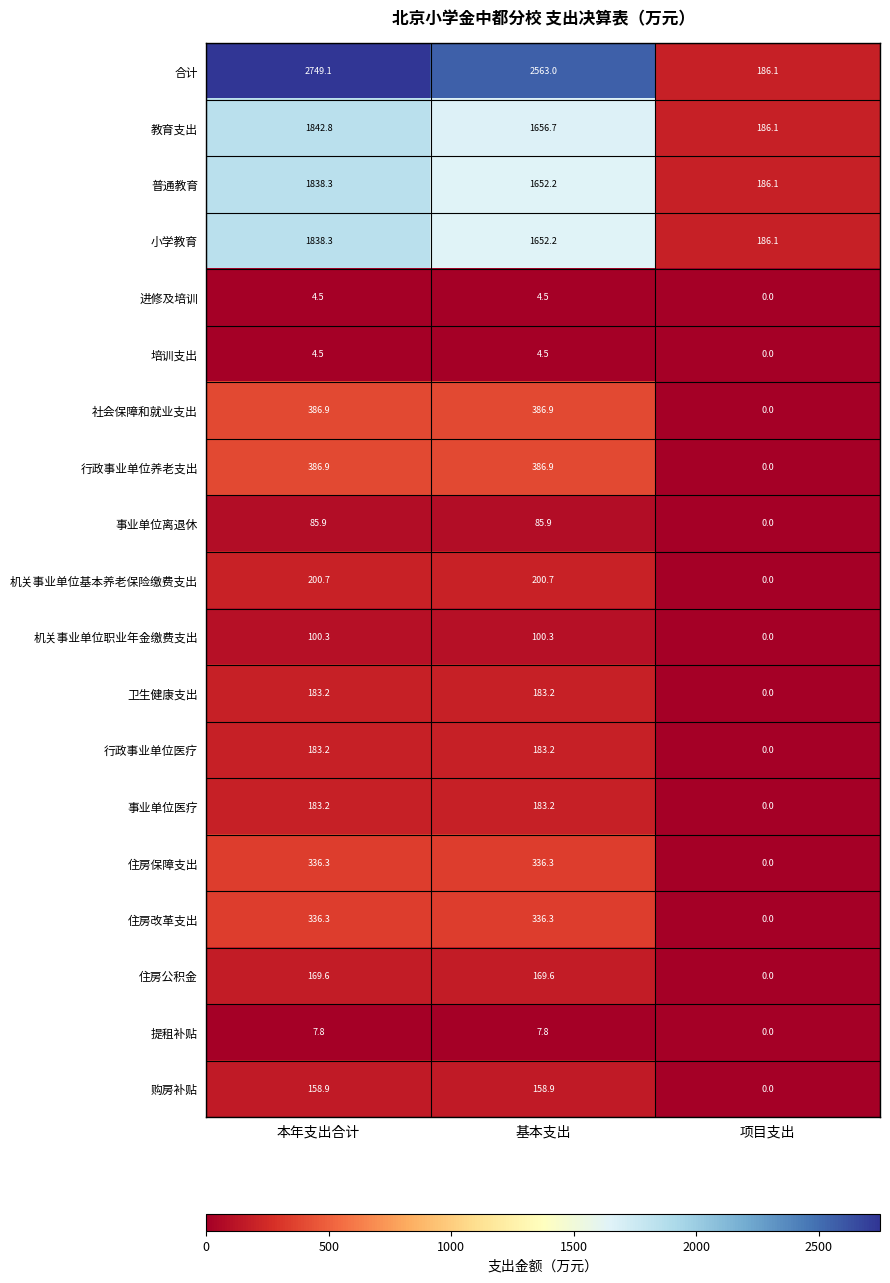

What is the spread (max minus min) of values at 本年支出合计?

2744.6